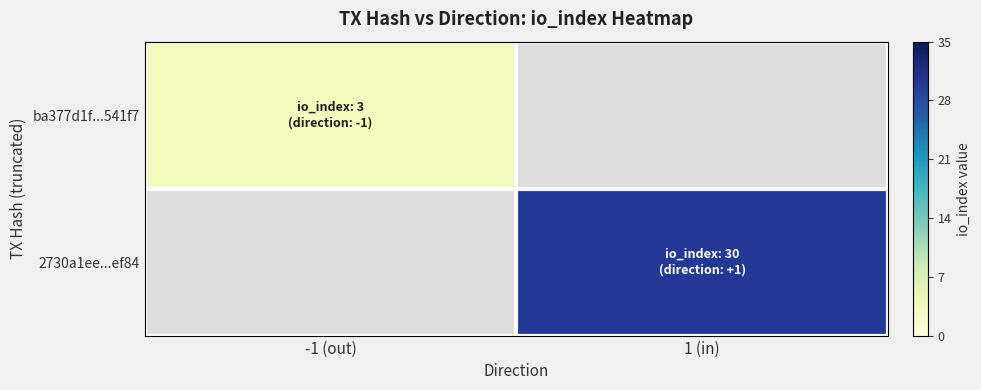

How many series are shown in this chart?

2